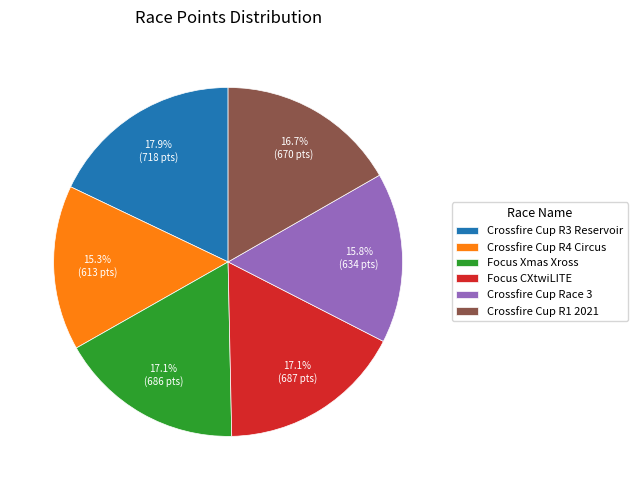

Which slice is the largest?

Crossfire Cup R3 Reservoir